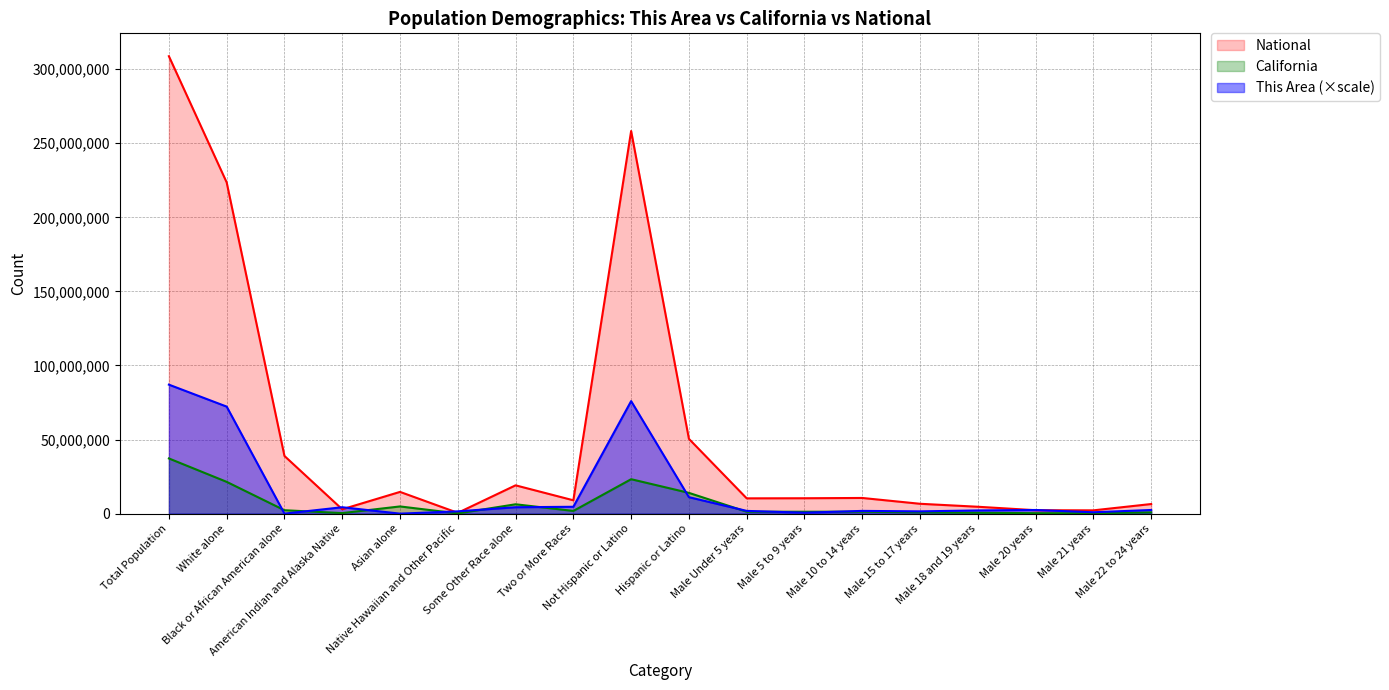

Between Black or African American alone and Male 20 years, which series saw the biggest shift?

National